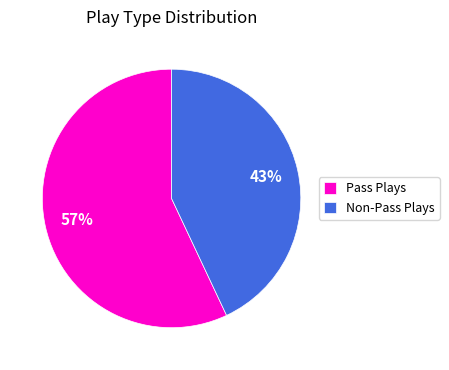

To the nearest percent, what is the average slice percentage?

50%